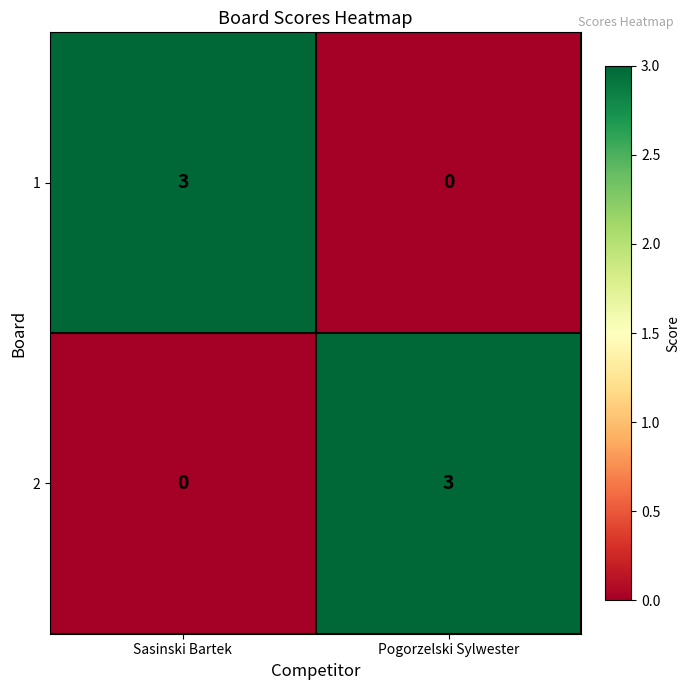

What is the difference between the maximum and minimum values in the 1 series?

3